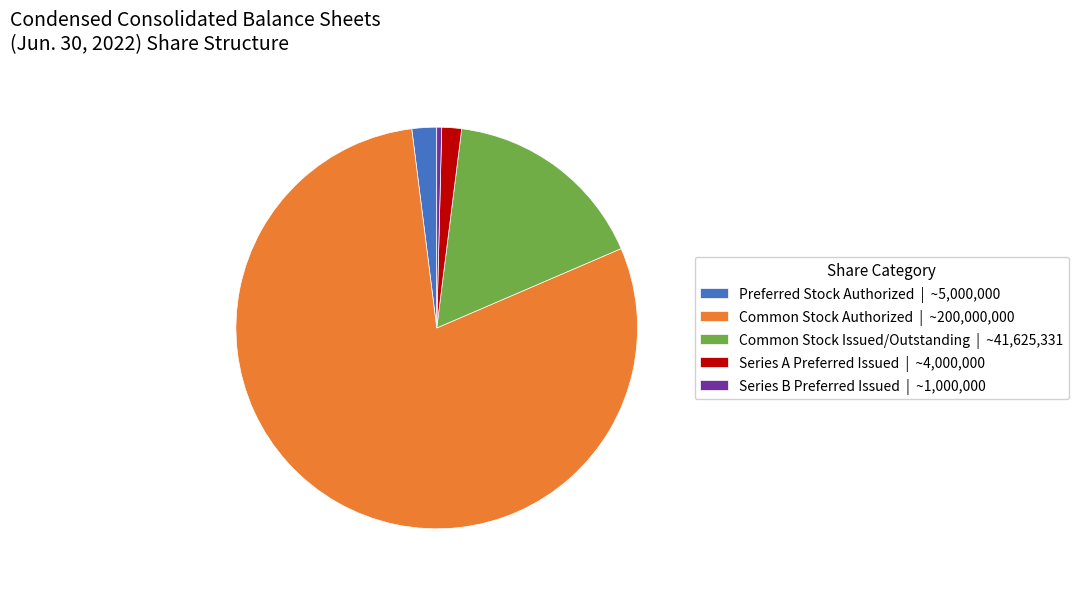

Which has a higher value, Common Stock Authorized | ~200,000,000 or Series A Preferred Issued | ~4,000,000?

Common Stock Authorized | ~200,000,000